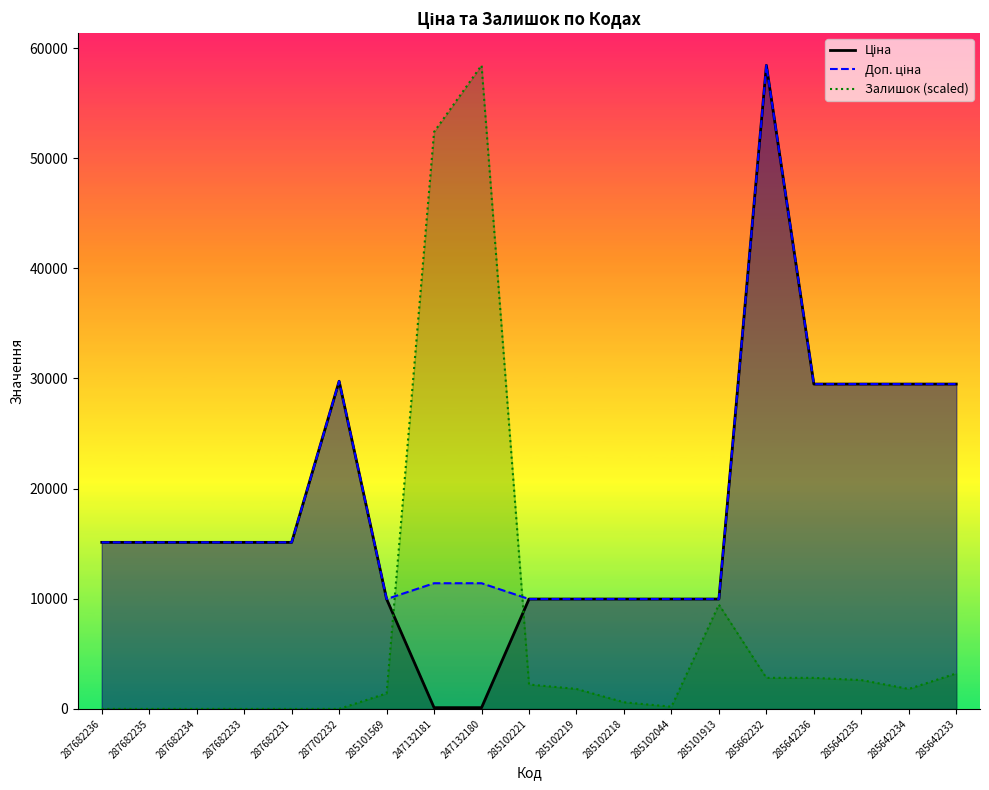

What are all the series names shown in the legend?

Ціна, Доп. ціна, Залишок (scaled)